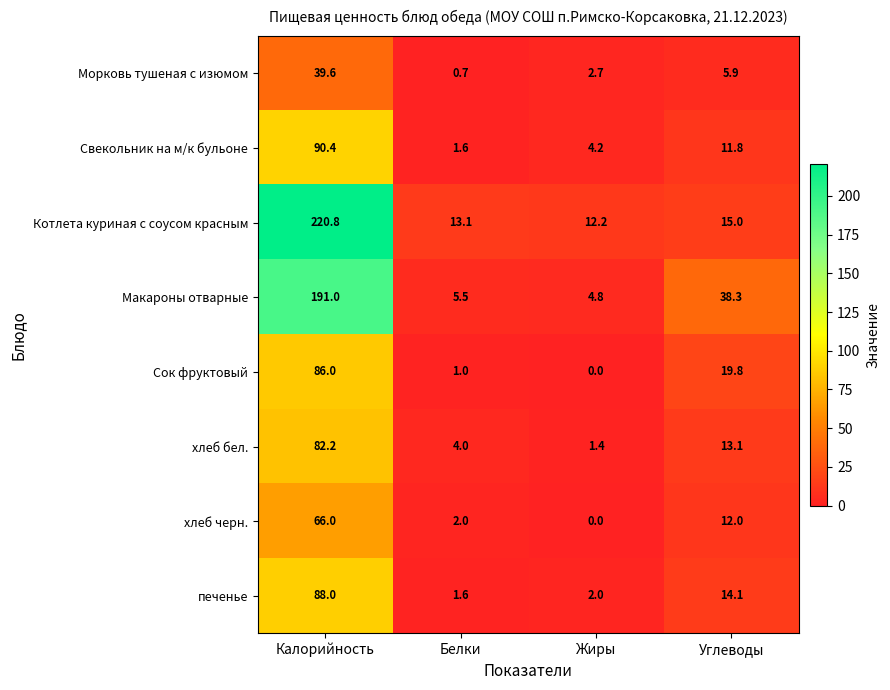

Which series has the largest range (max minus min)?

Котлета куриная с соусом красным